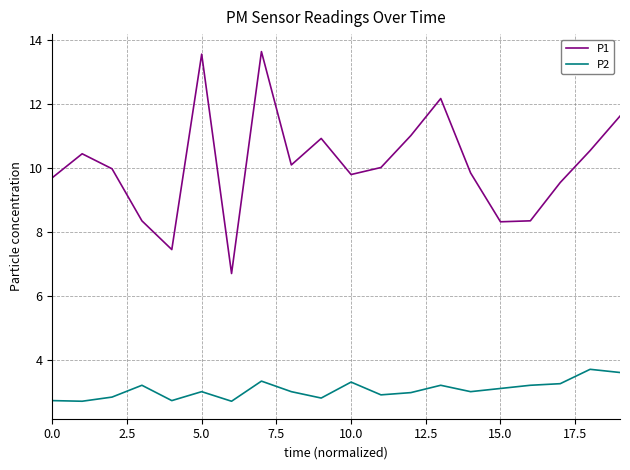

Which series has the widest spread of values?

P1